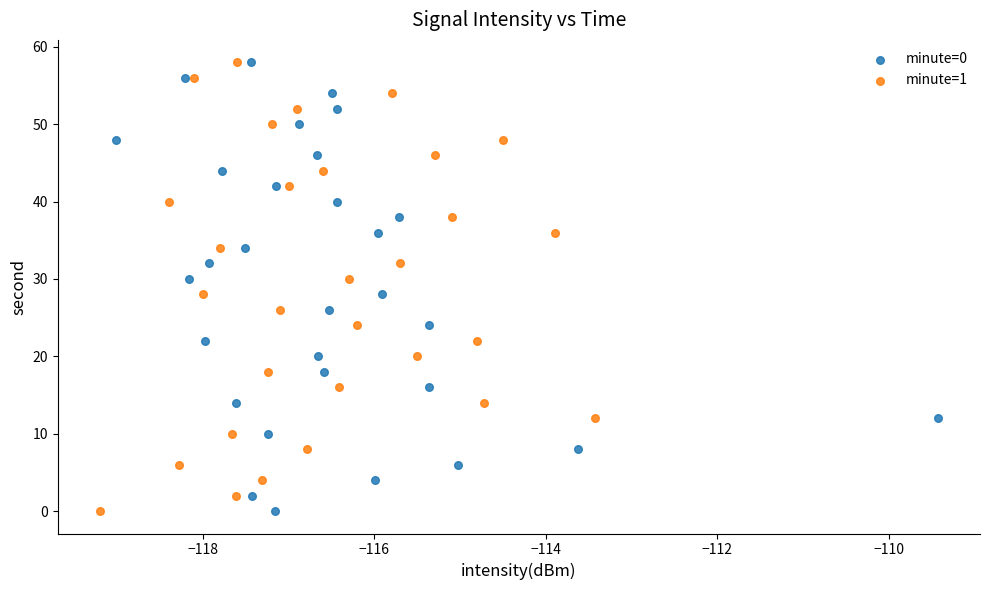

What are all the series names shown in the legend?

minute=0, minute=1